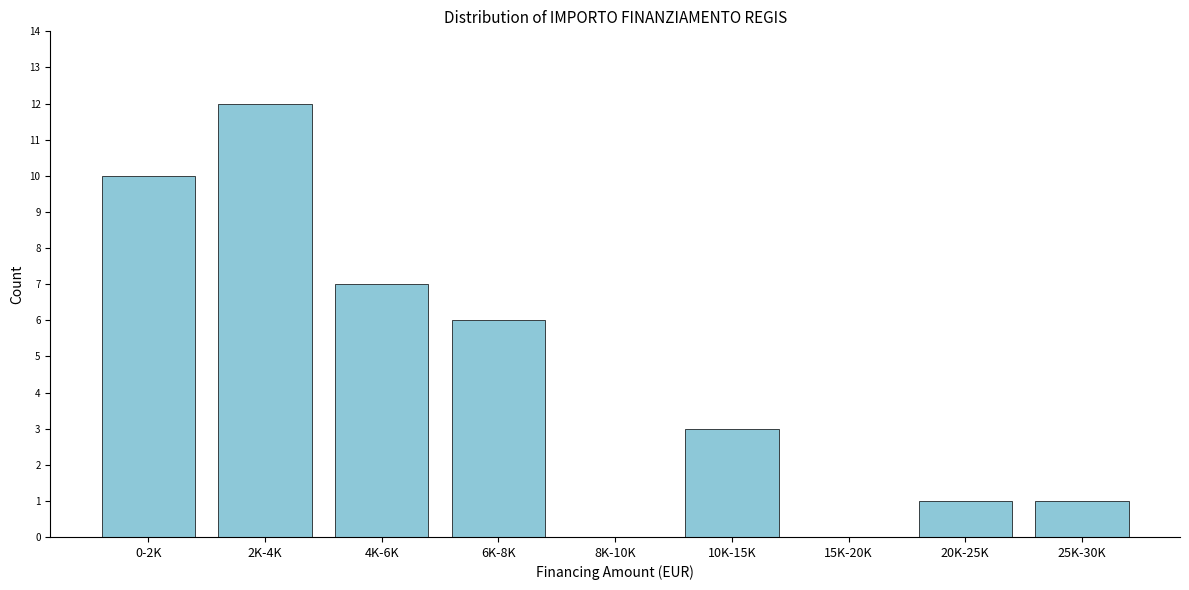

Reading right to left, extract all data points from this chart.

25K-30K=1	20K-25K=1	15K-20K=0	10K-15K=3	8K-10K=0	6K-8K=6	4K-6K=7	2K-4K=12	0-2K=10